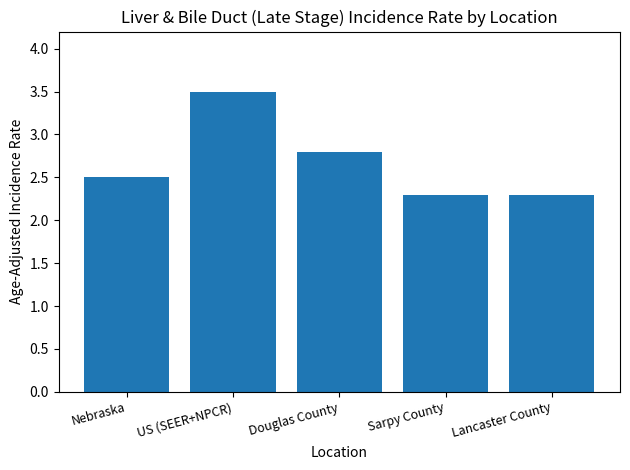

What is the value of the 1st bar from the left?

2.5